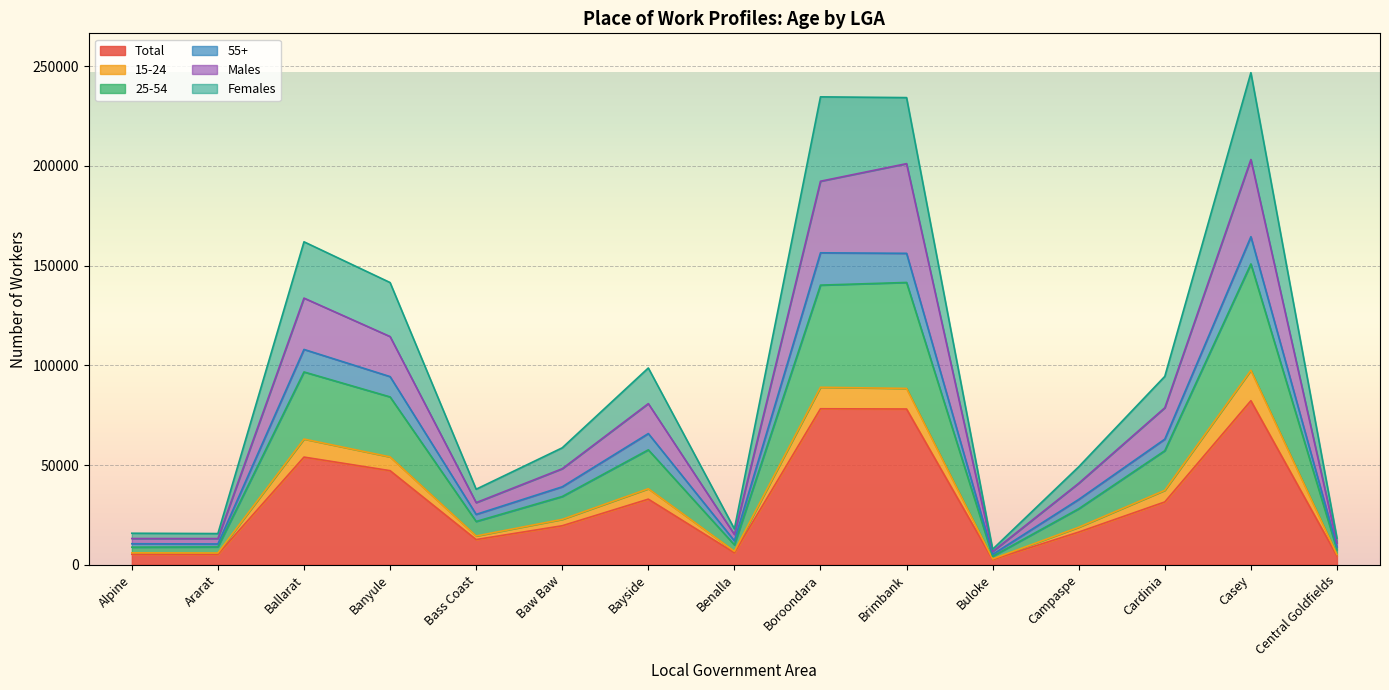

At which label does Total first exceed 19545?

Ballarat